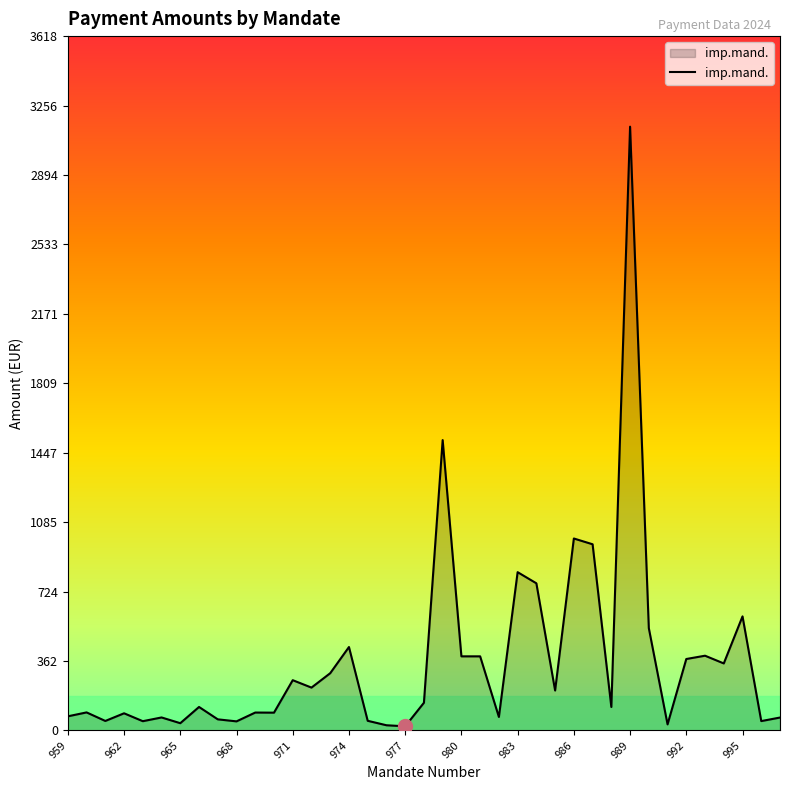

What is the greatest value displayed?

3146.0